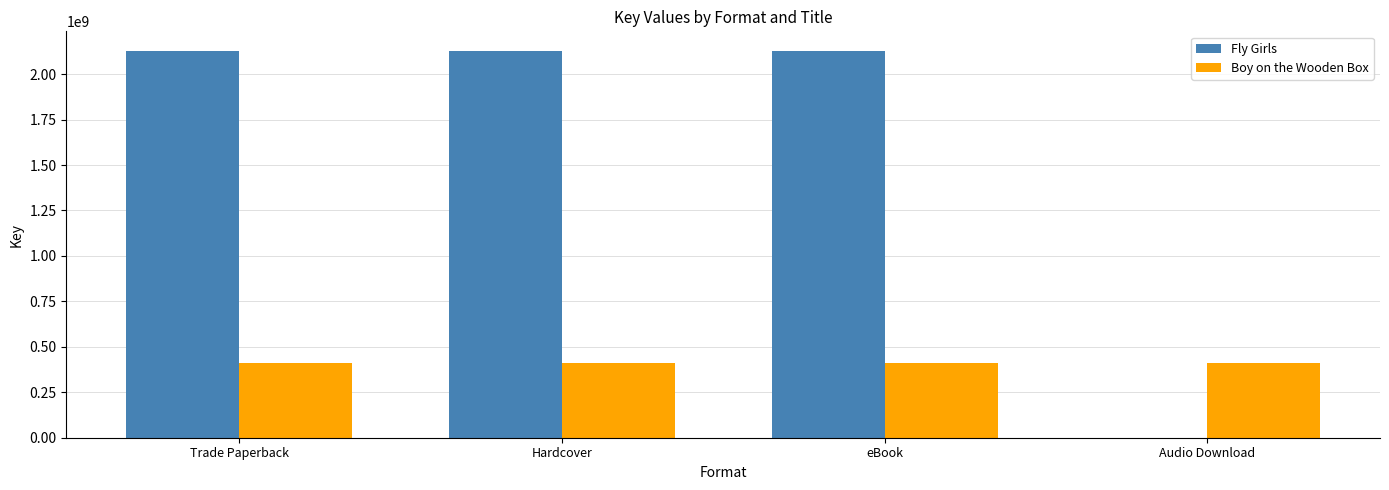

Which series changed the most between Trade Paperback and Audio Download?

Fly Girls